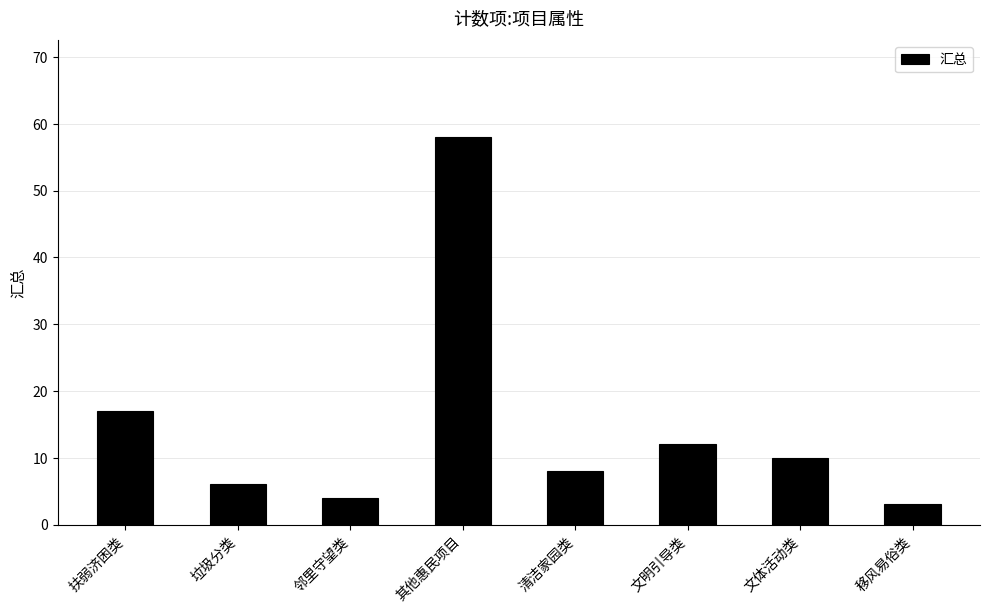

Between 移风易俗类 and 清洁家园类, which is larger?

清洁家园类